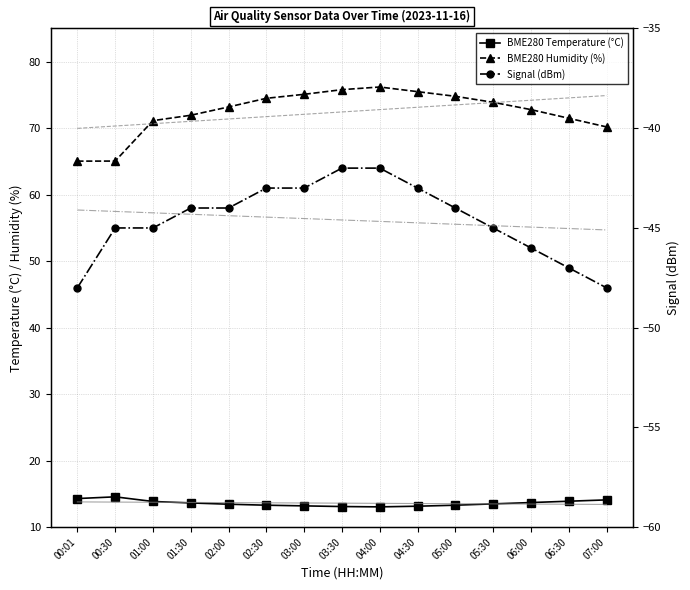

What are all the series names shown in the legend?

BME280 Temperature (°C), BME280 Humidity (%), Signal (dBm)